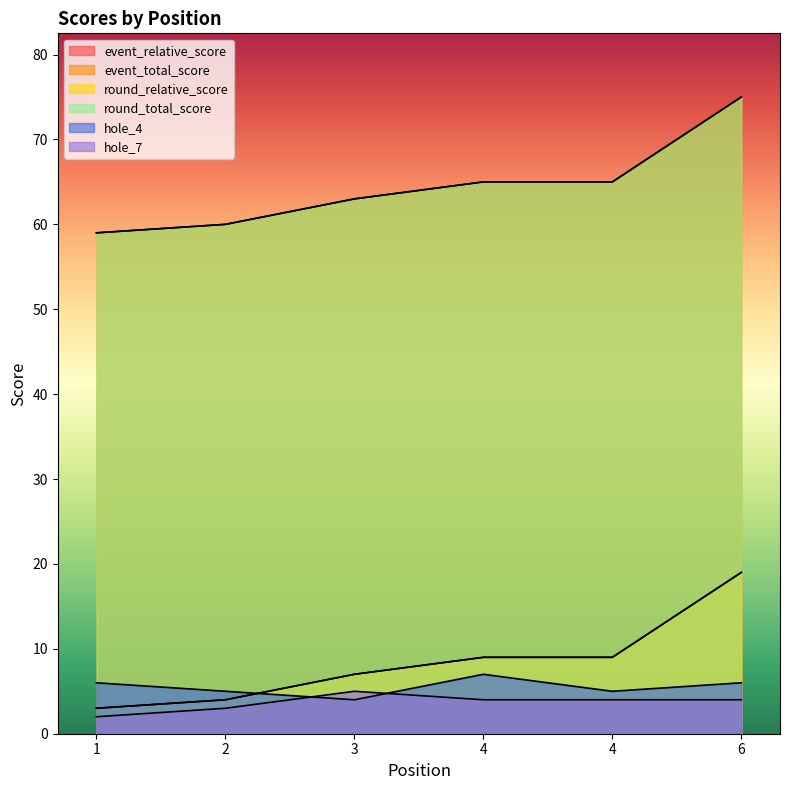

What is the total value across all series at 4?

159